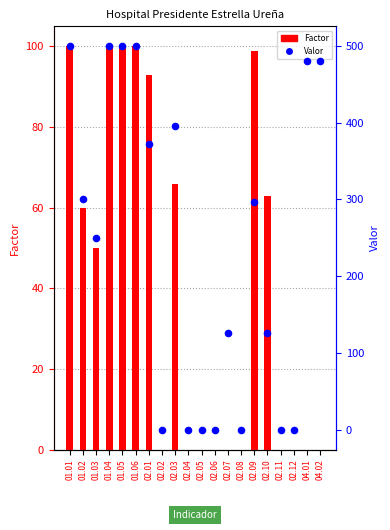

What is the total value across all series at 04.01?

480